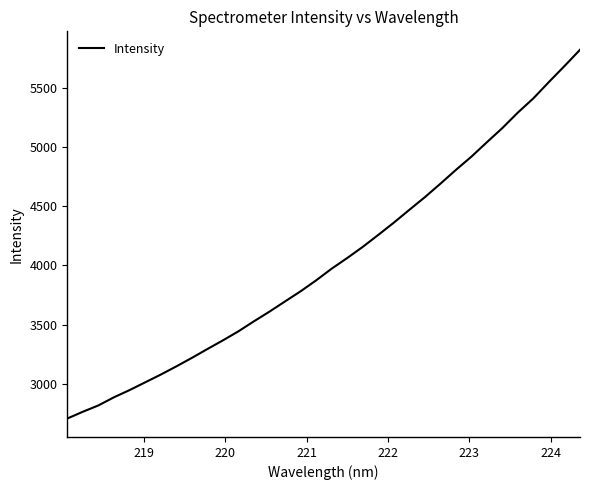

What is the minimum value shown in the chart?

2704.6